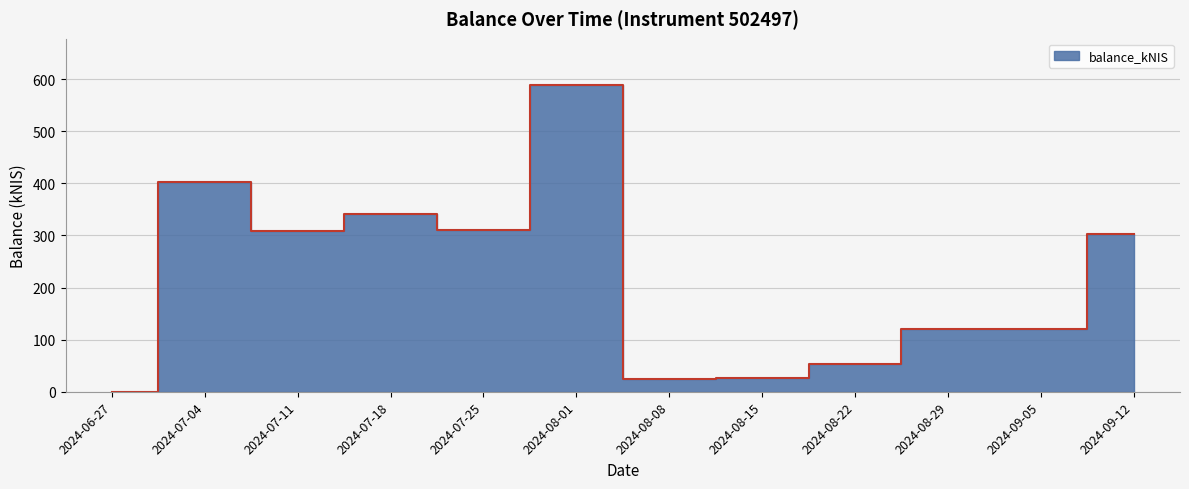

What is the change in value from 2024-06-27 to 2024-08-22?

+53.6